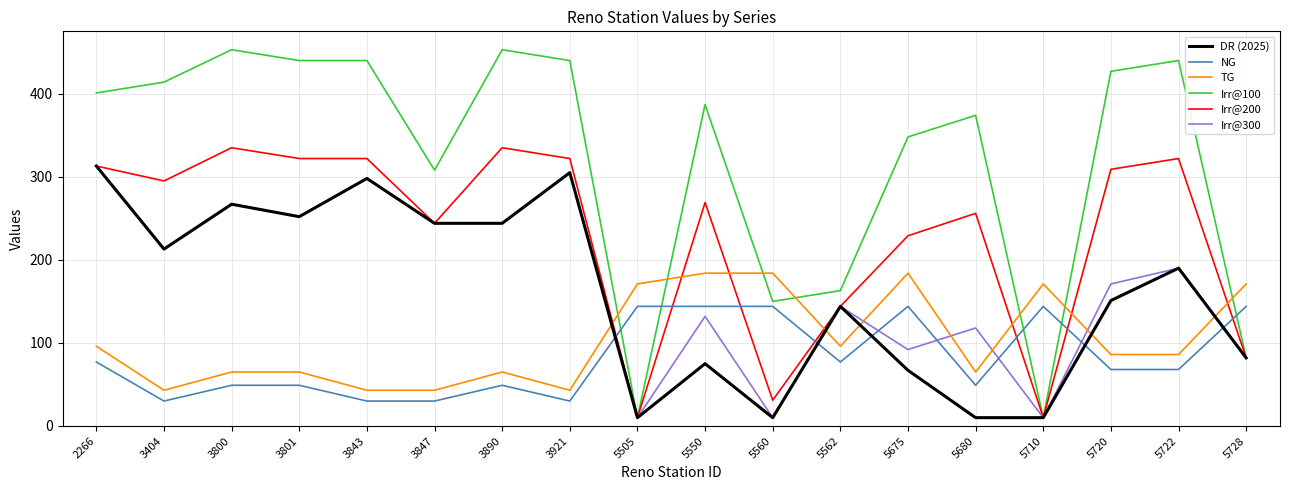

What is the average value of the NG series?

82